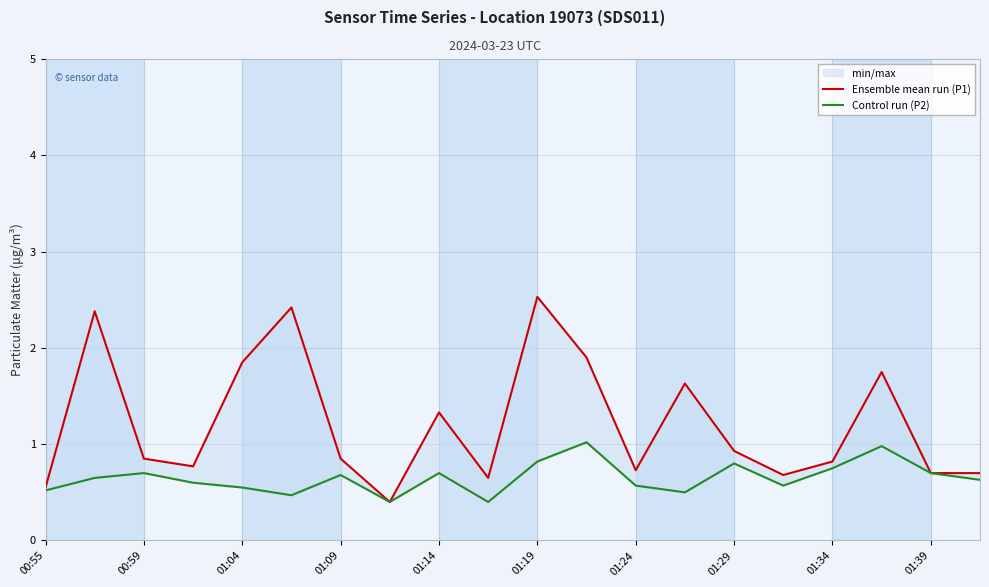

What is the difference between the Control run (P2) values at 01:29 and 15?

0.2